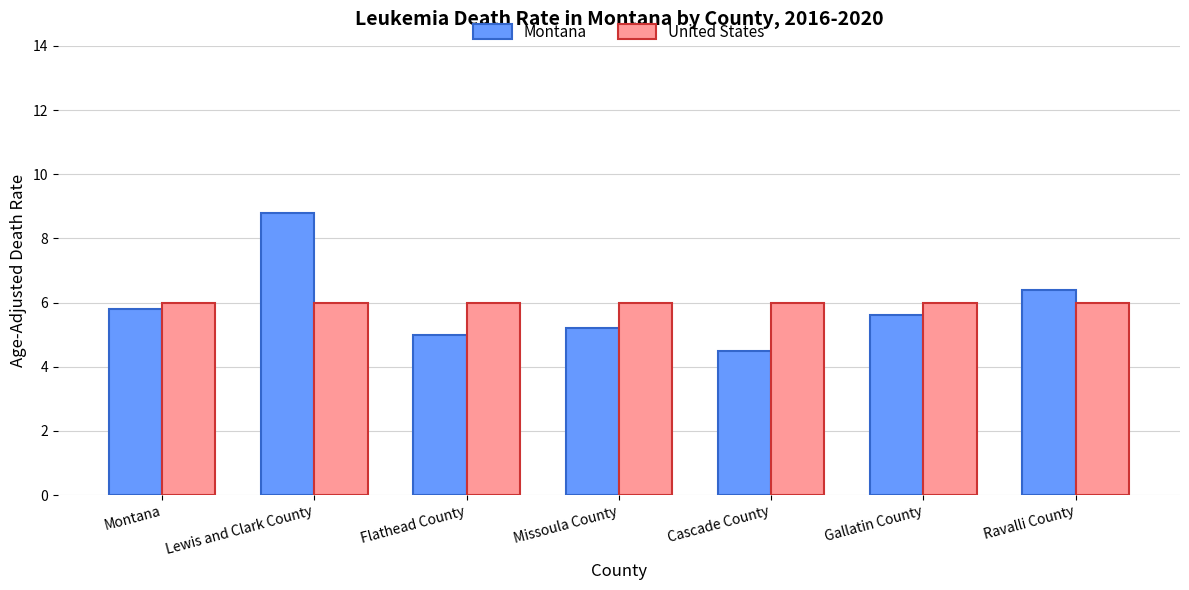

What is the spread (max minus min) of values at Gallatin County?

0.4